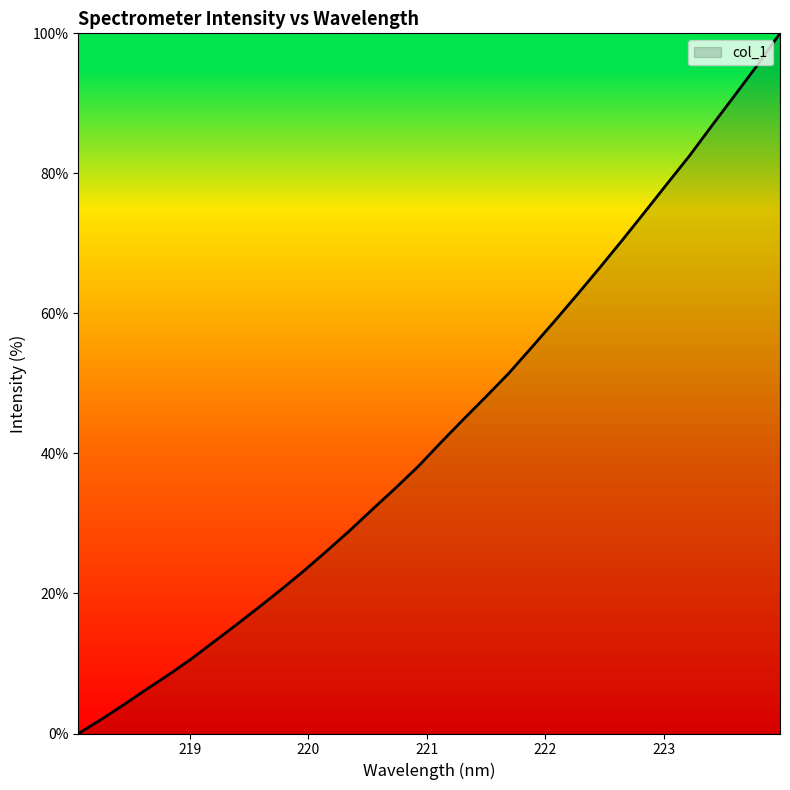

What is the difference between the maximum and minimum values?

100.0